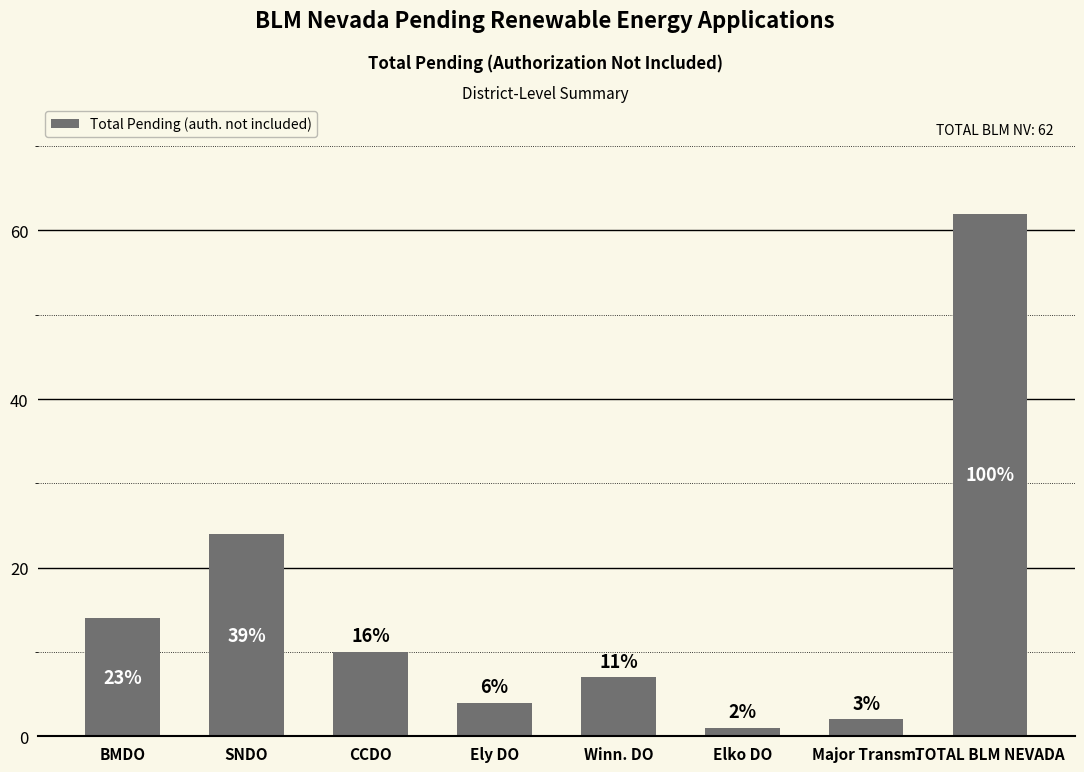

Are the bars horizontal?

No